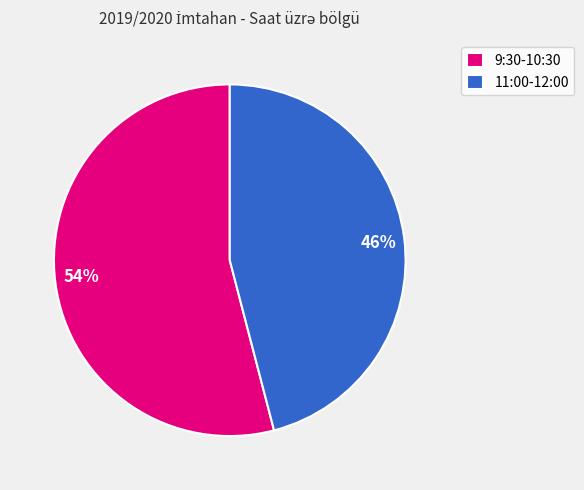

Combined, do 54% and 46% account for over 50%?

Yes